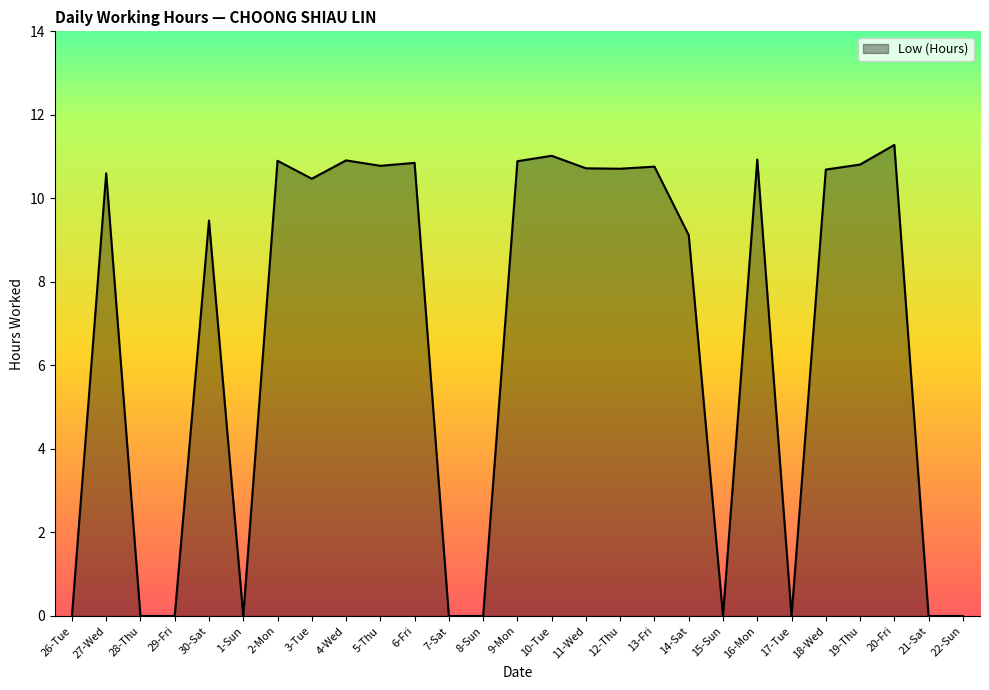

Between 21-Sat and 13-Fri, which is larger?

13-Fri